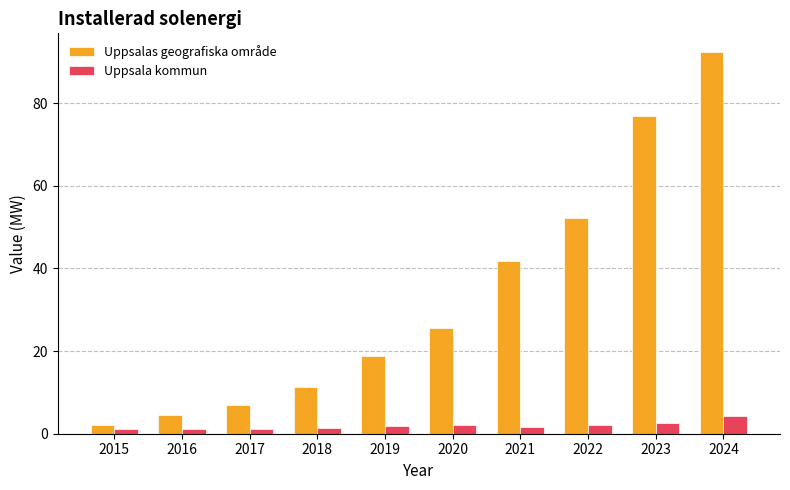

At which category is the sum across all series the highest?

2024